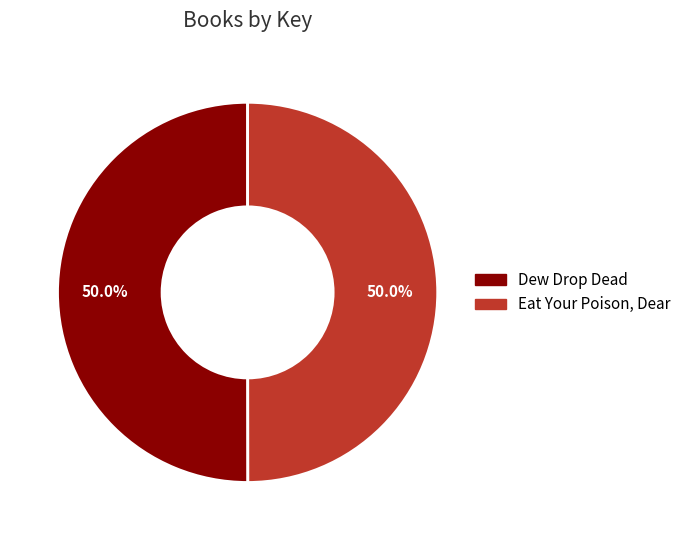

What percentage is the Dew Drop Dead slice, to the nearest percent?

50%